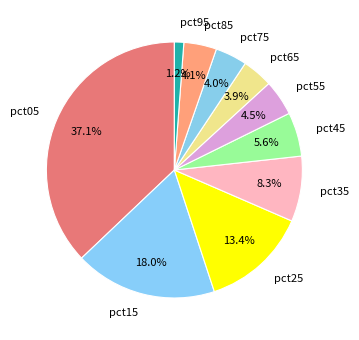

What percentage do pct95 and pct55 together represent?

5.7%